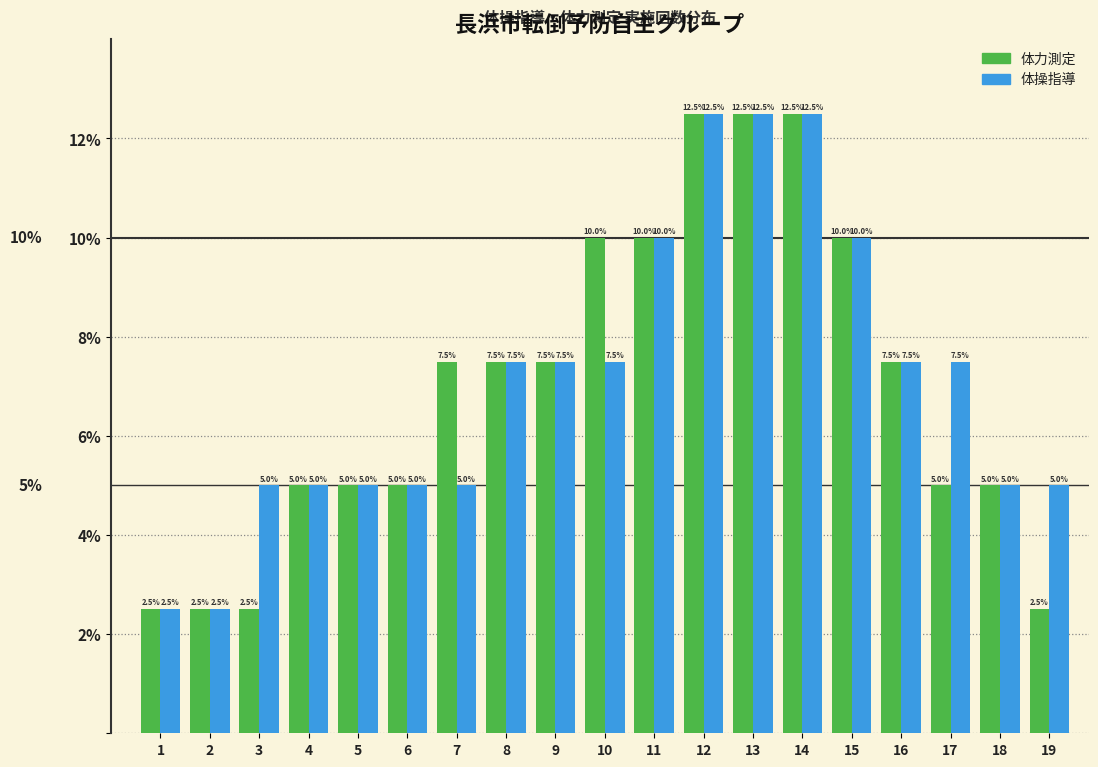

Reading left to right, extract all data points from this chart.

体力測定: 2.5	2.5	2.5	5.0	5.0	5.0	7.5	7.5	7.5	10.0	10.0	12.5	12.5	12.5	10.0	7.5	5.0	5.0	2.5
体操指導: 2.5	2.5	5.0	5.0	5.0	5.0	5.0	7.5	7.5	7.5	10.0	12.5	12.5	12.5	10.0	7.5	7.5	5.0	5.0